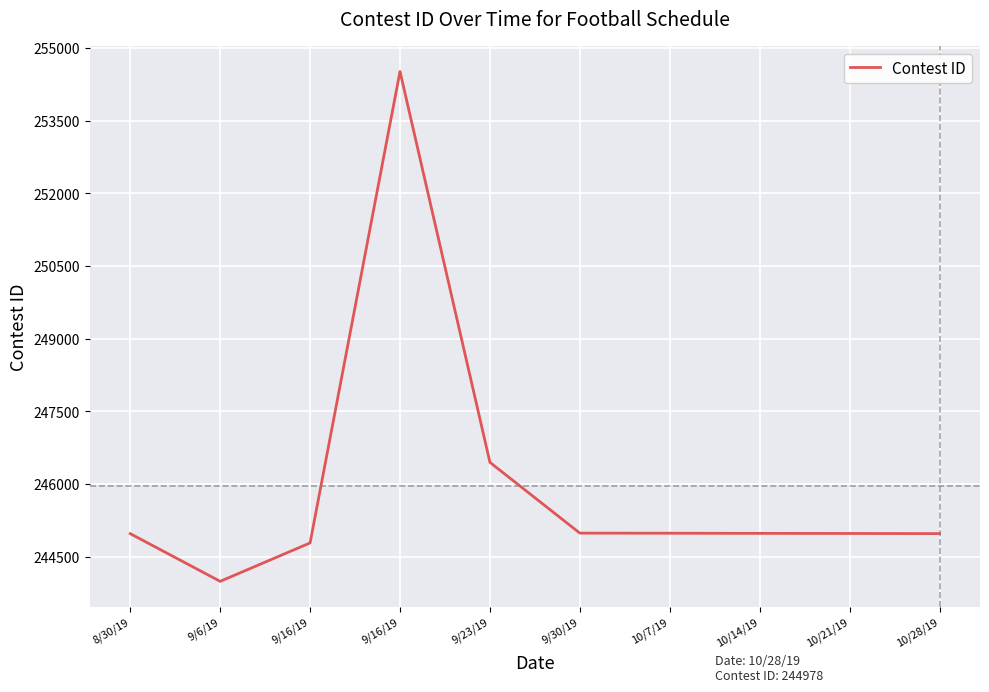

Which category has the highest value across all series?

9/16/19